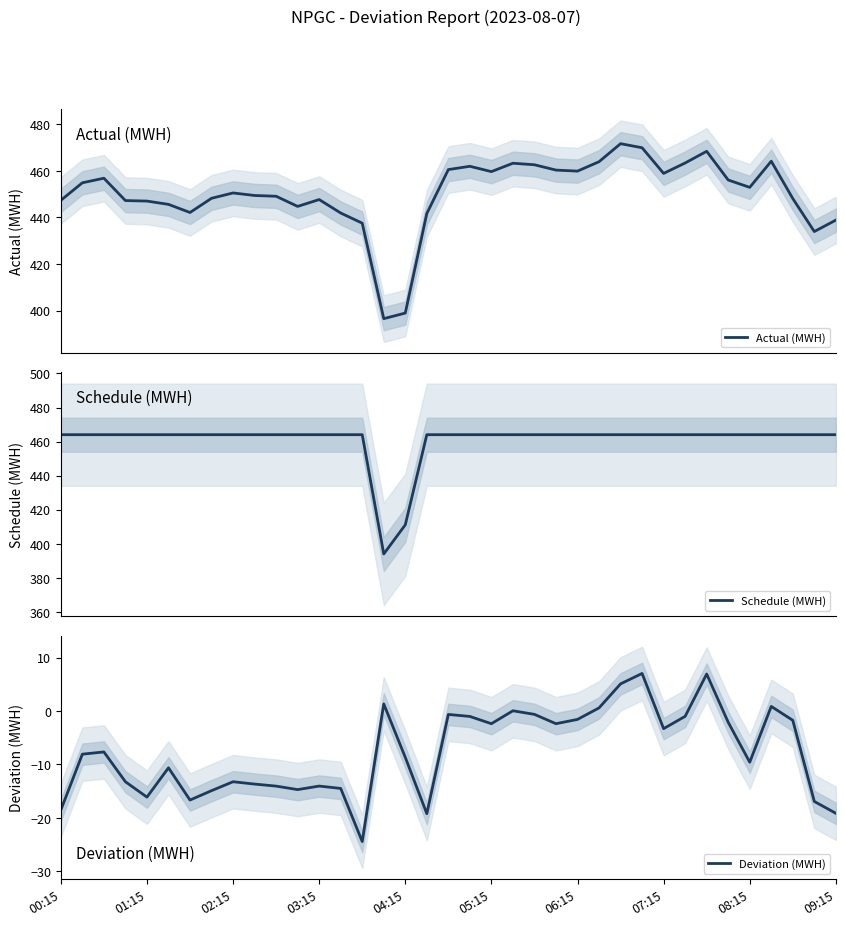

At which category is the sum across all series the highest?

27